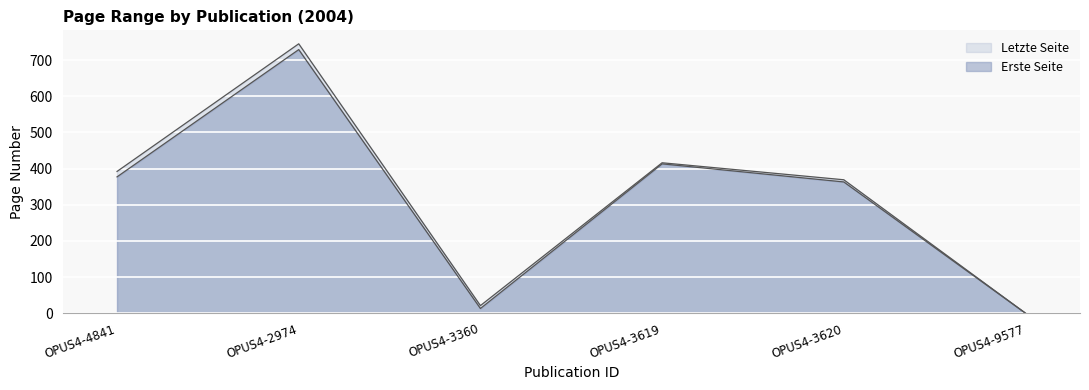

Which category has the highest value across all series?

OPUS4-2974